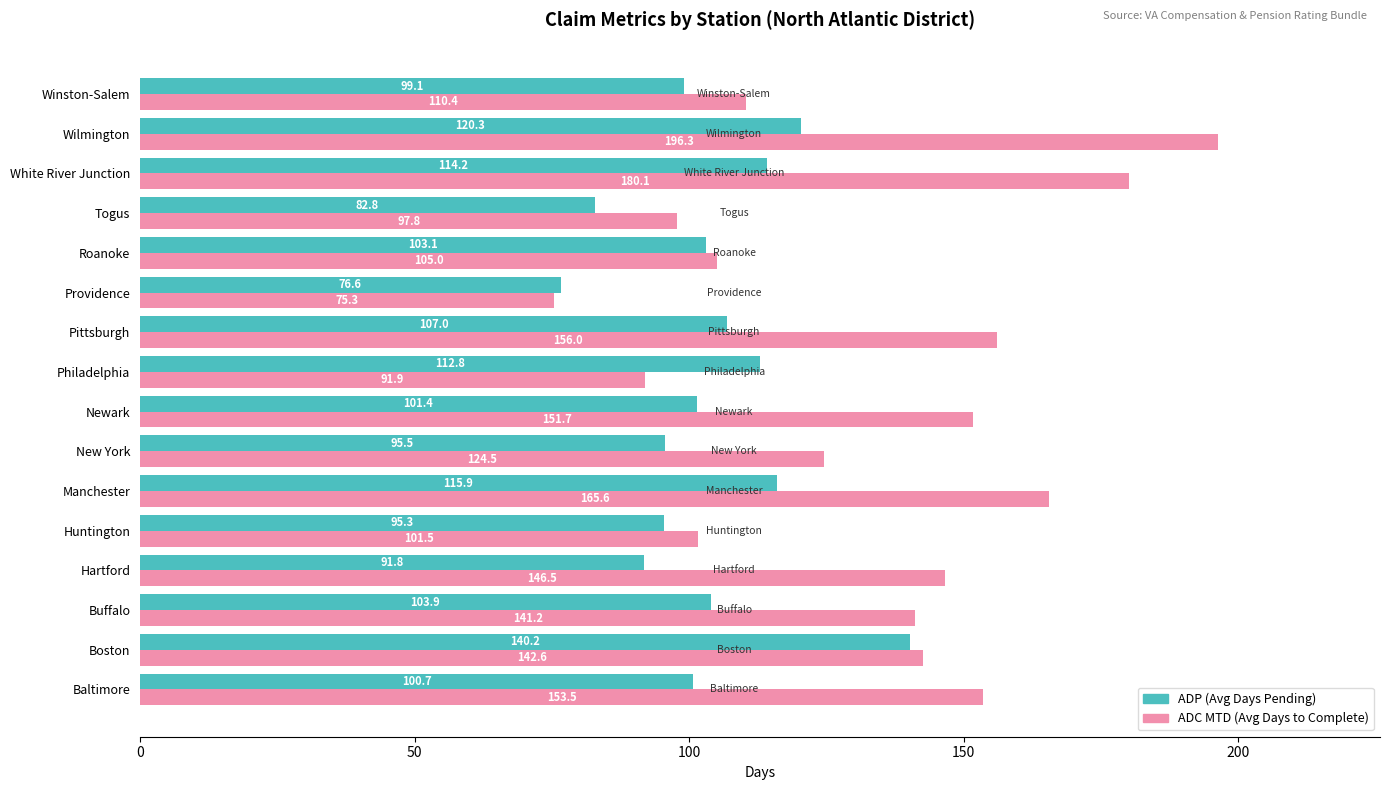

What is the spread (max minus min) of values at Hartford?

54.7